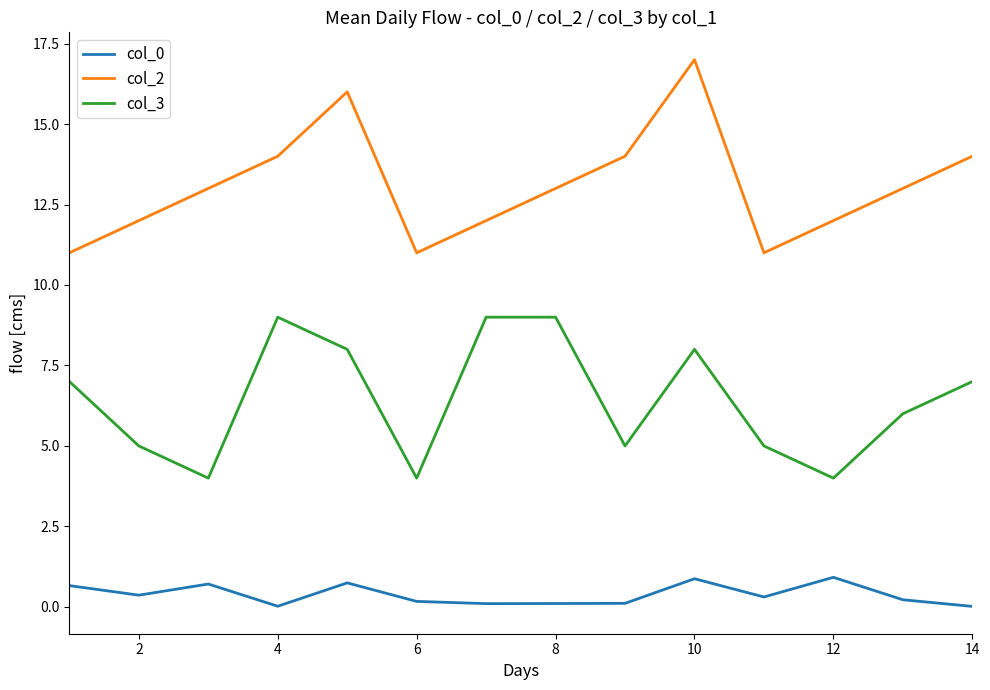

Count the col_3 values in the range 5 to 8.

8